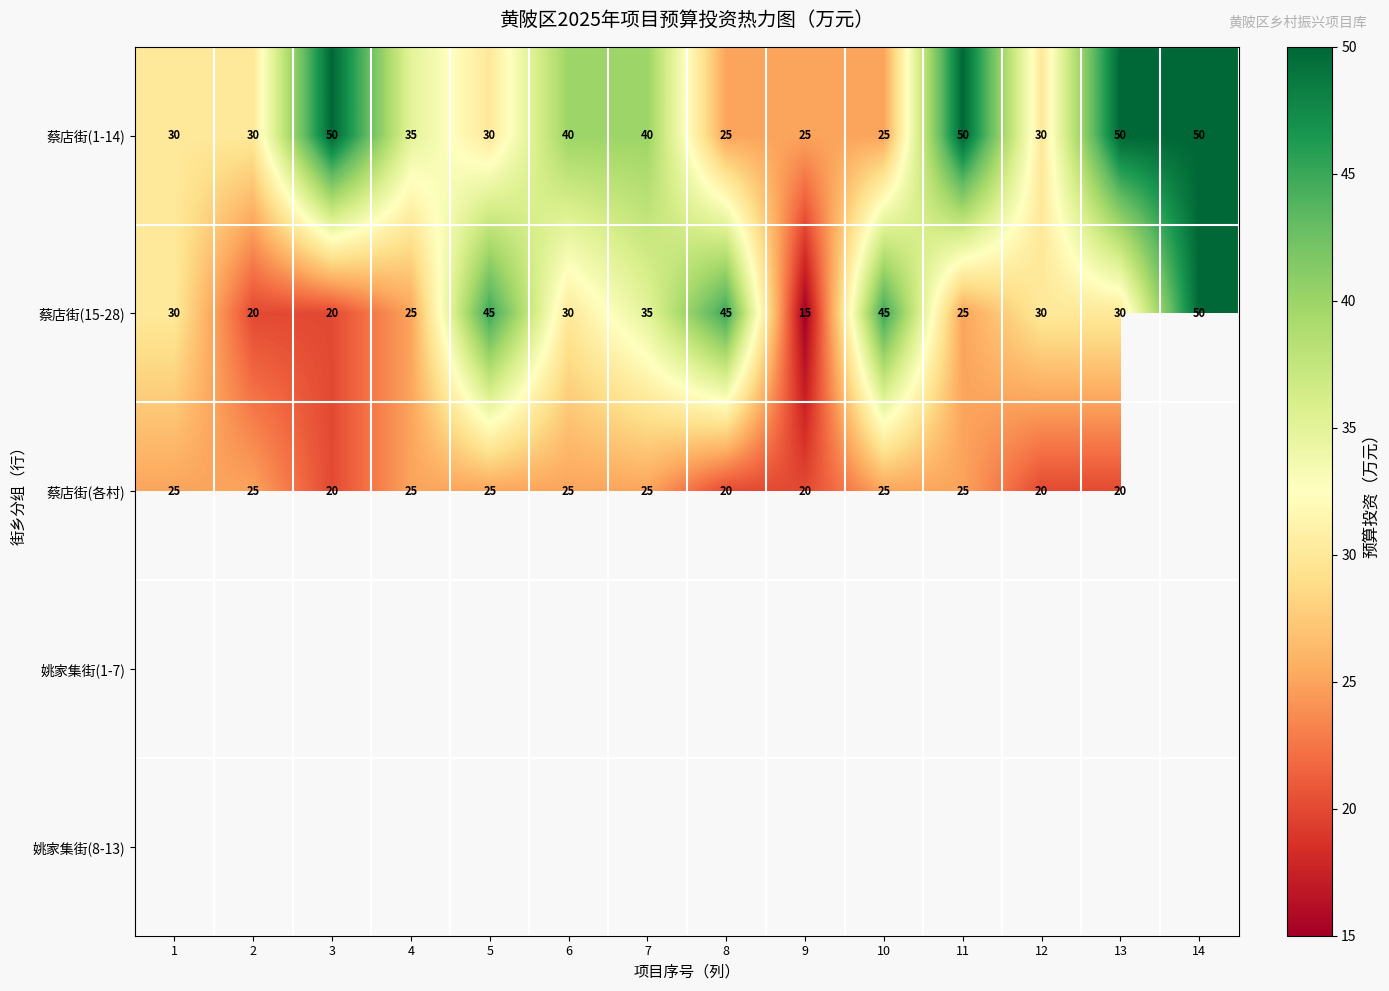

How many series are shown in this chart?

5